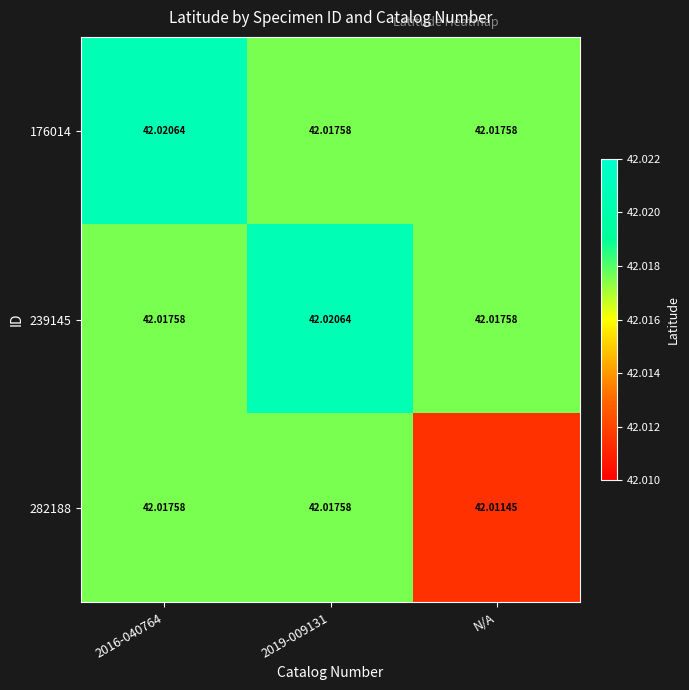

Which category has the lowest value across all series?

N/A